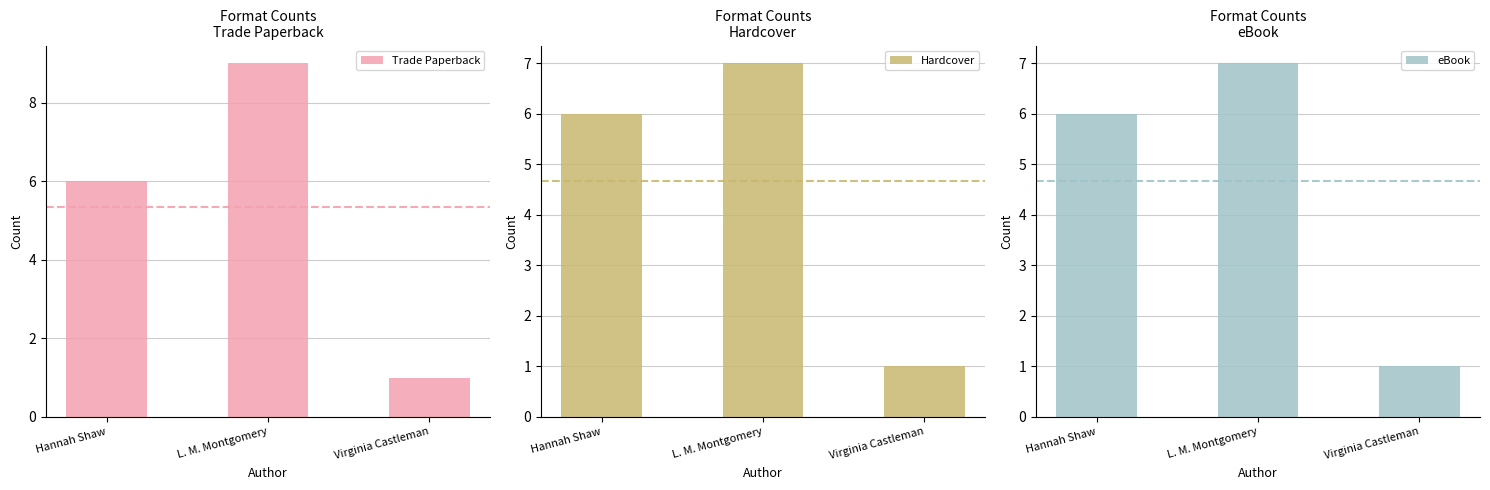

What is the difference between the maximum and minimum values in the Hardcover series?

6